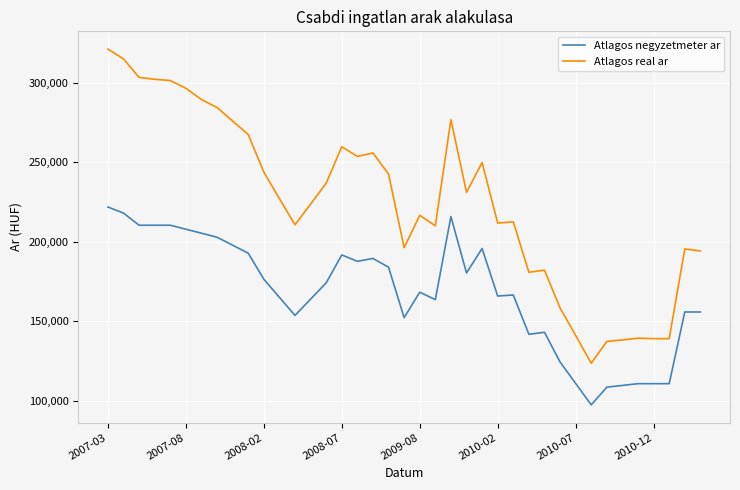

Which series has the widest spread of values?

Atlagos real ar